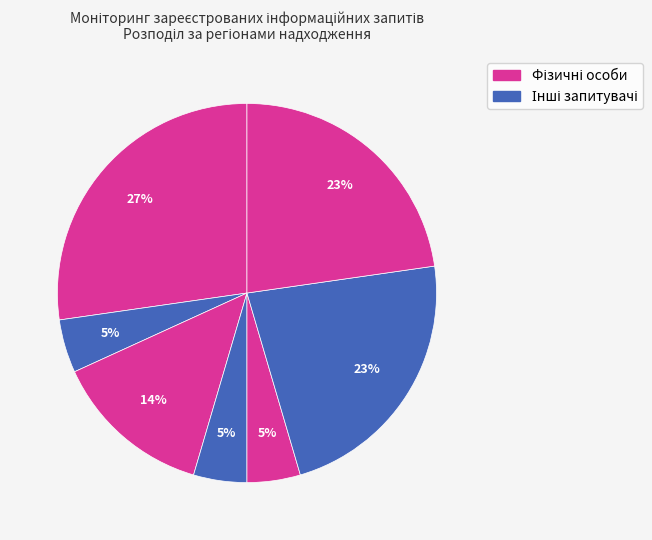

Count the number of slices in the pie.

7